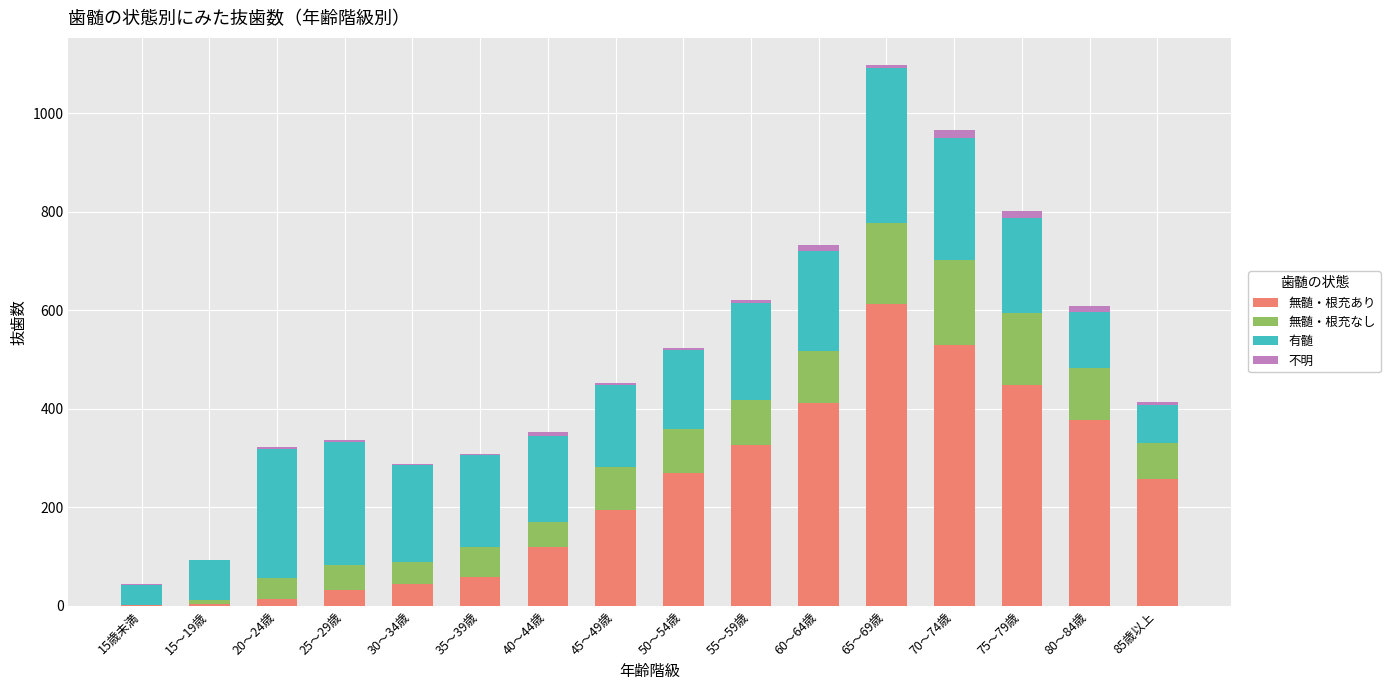

The 無髄・根充あり series shows 529 at 70～74歳. True or false?

True